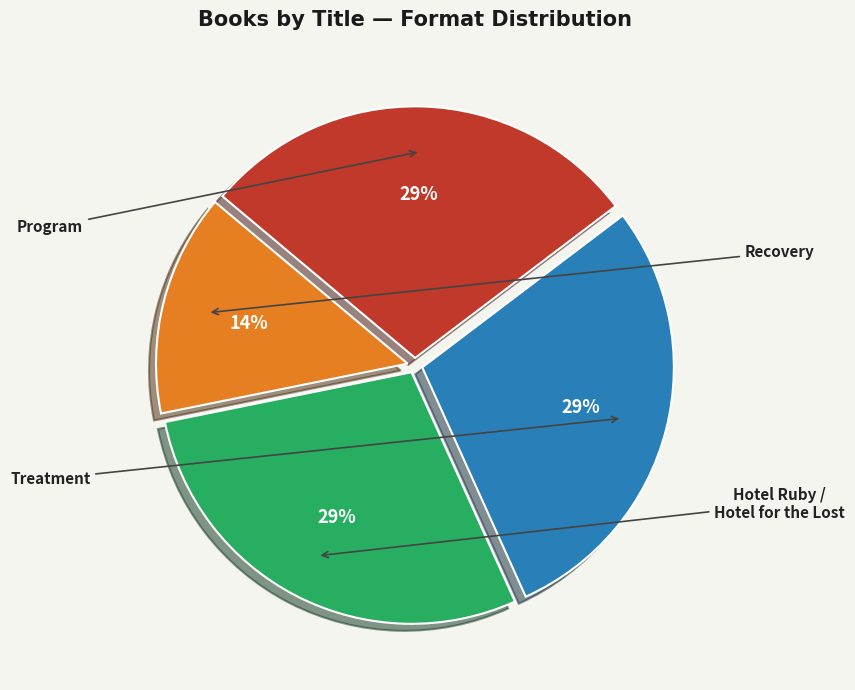

Which category has the smallest portion of the pie?

Recovery